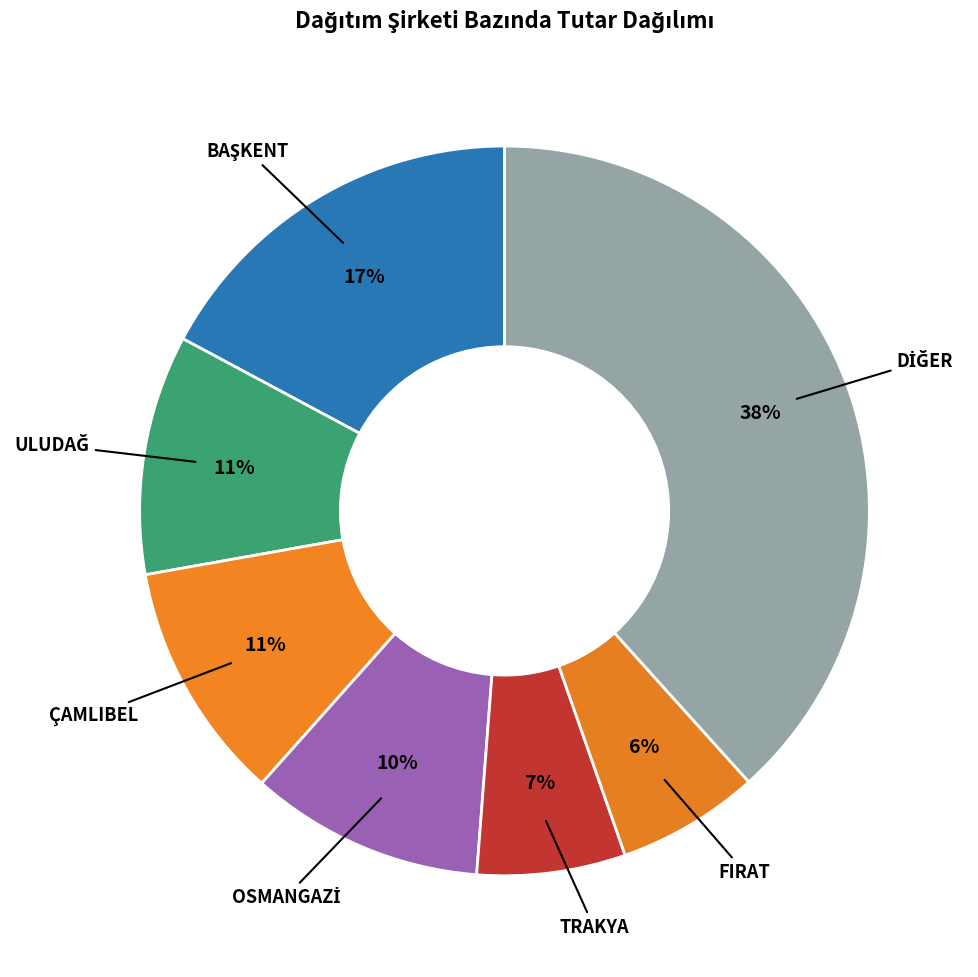

How many slices are in this pie chart?

7